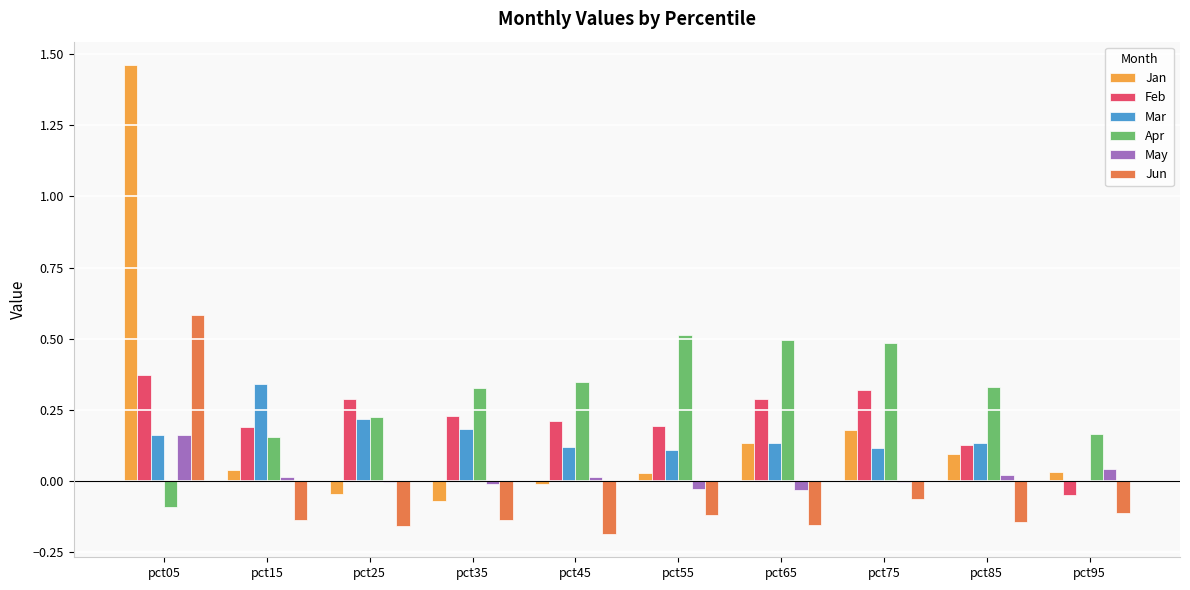

At which category does the chart reach its peak across all series?

pct05